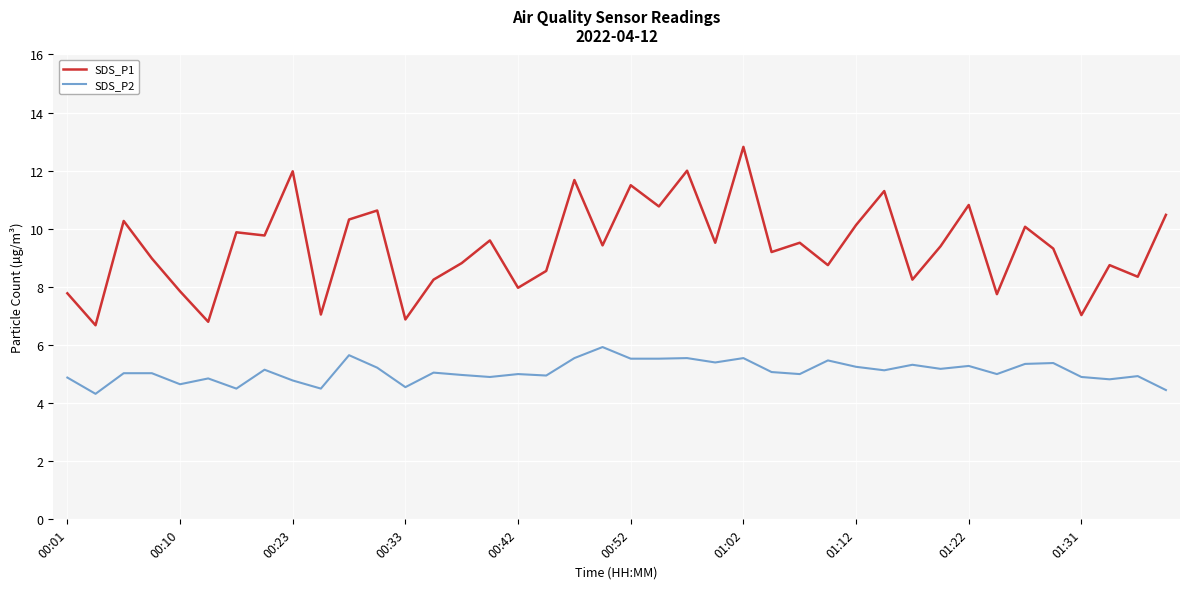

What is the difference between the maximum and minimum values in the SDS_P1 series?

6.1